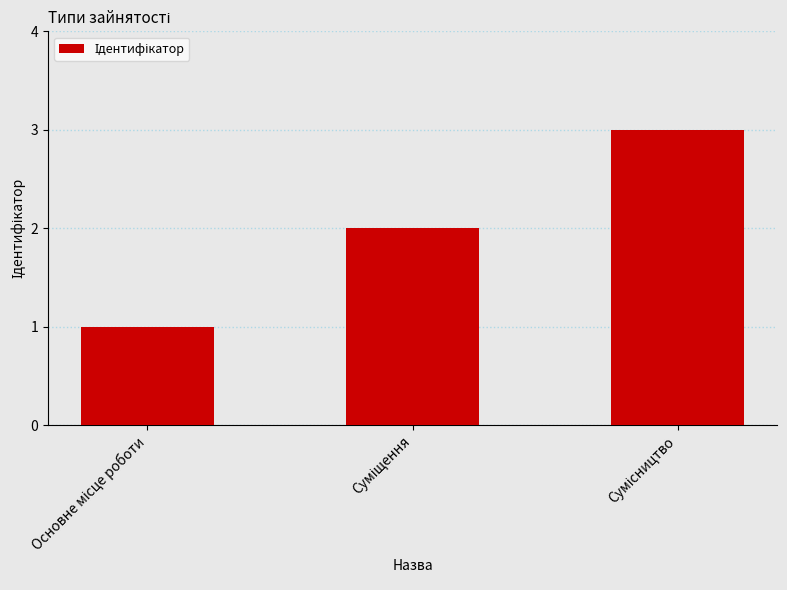

How many bars are there in total?

3